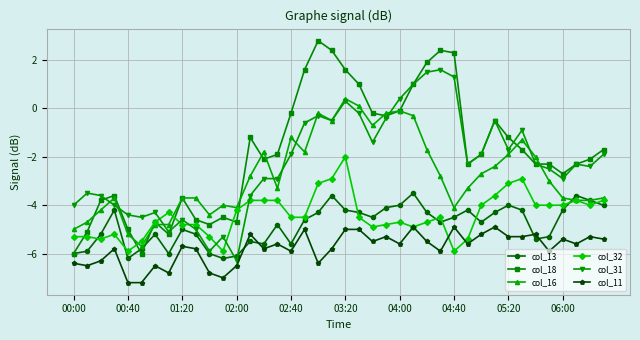

What is the highest value of the col_13 series?

-3.5